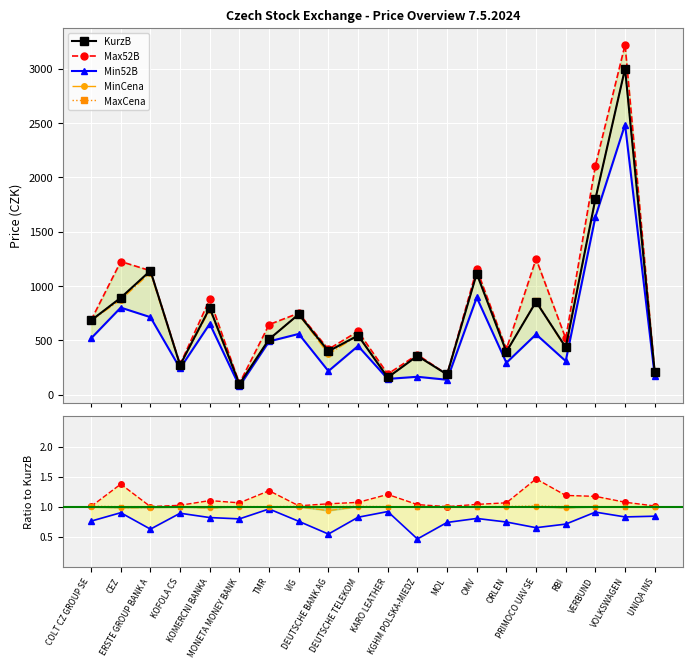

What are all the series names shown in the legend?

KurzB, Max52B, Min52B, MinCena, MaxCena